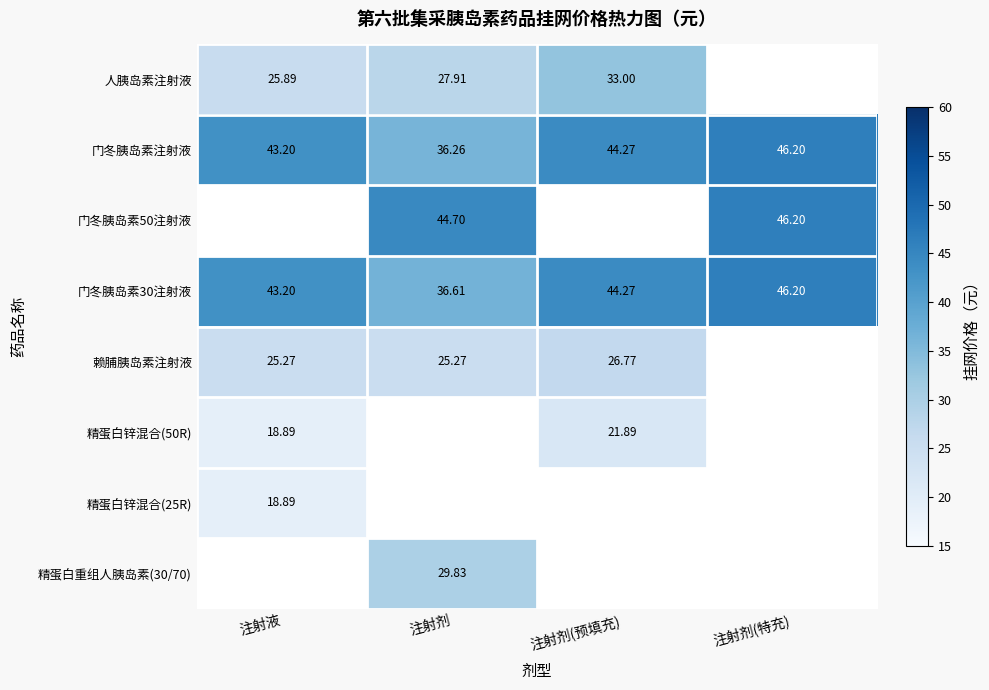

At which label does 门冬胰岛素注射液 reach its peak?

注射剂(特充)